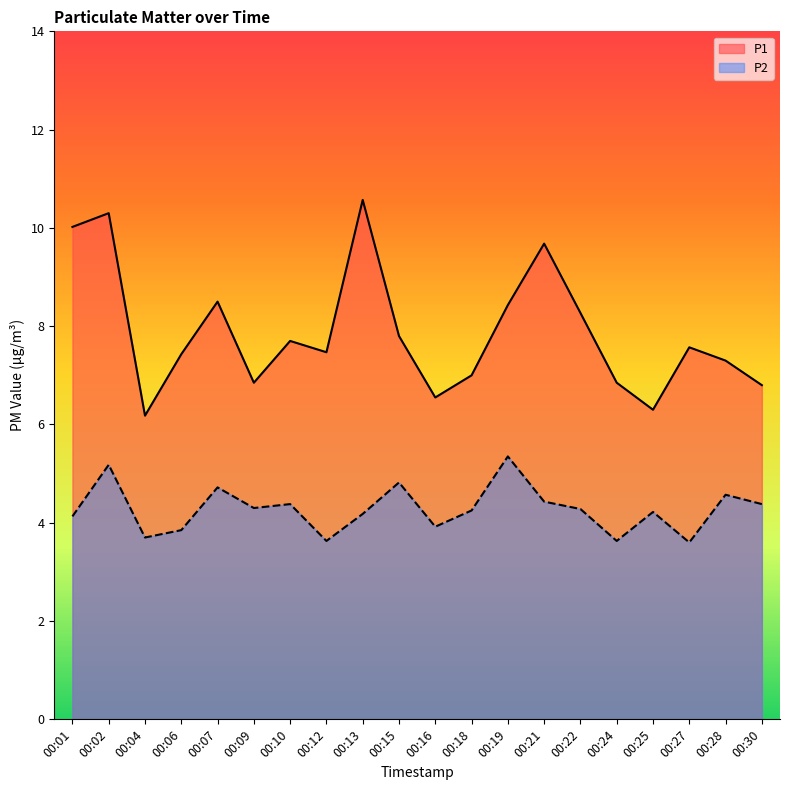

At 00:09, list the series in order from largest to smallest.

P1, P2